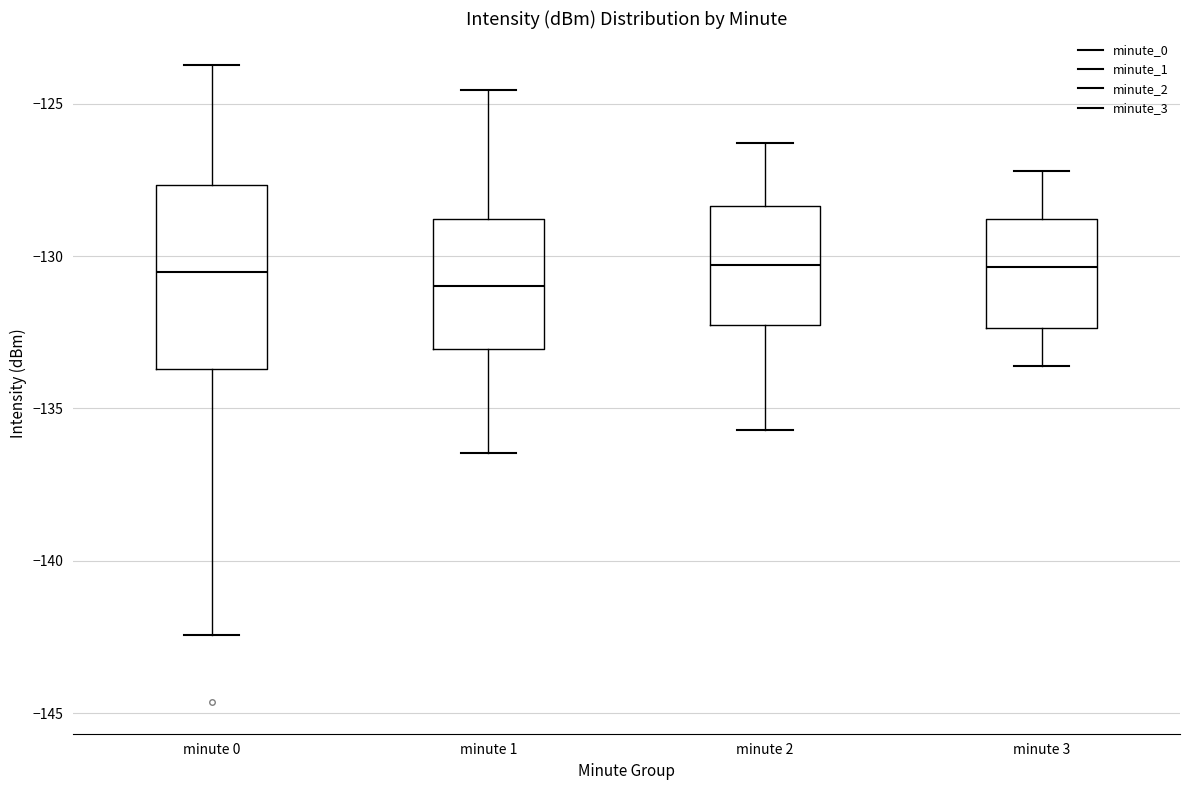

Where does the upper whisker of the box for minute 1 end on the y-axis? The values are not printed on the chart, so give them approximately, as read against the axis.

-124.5